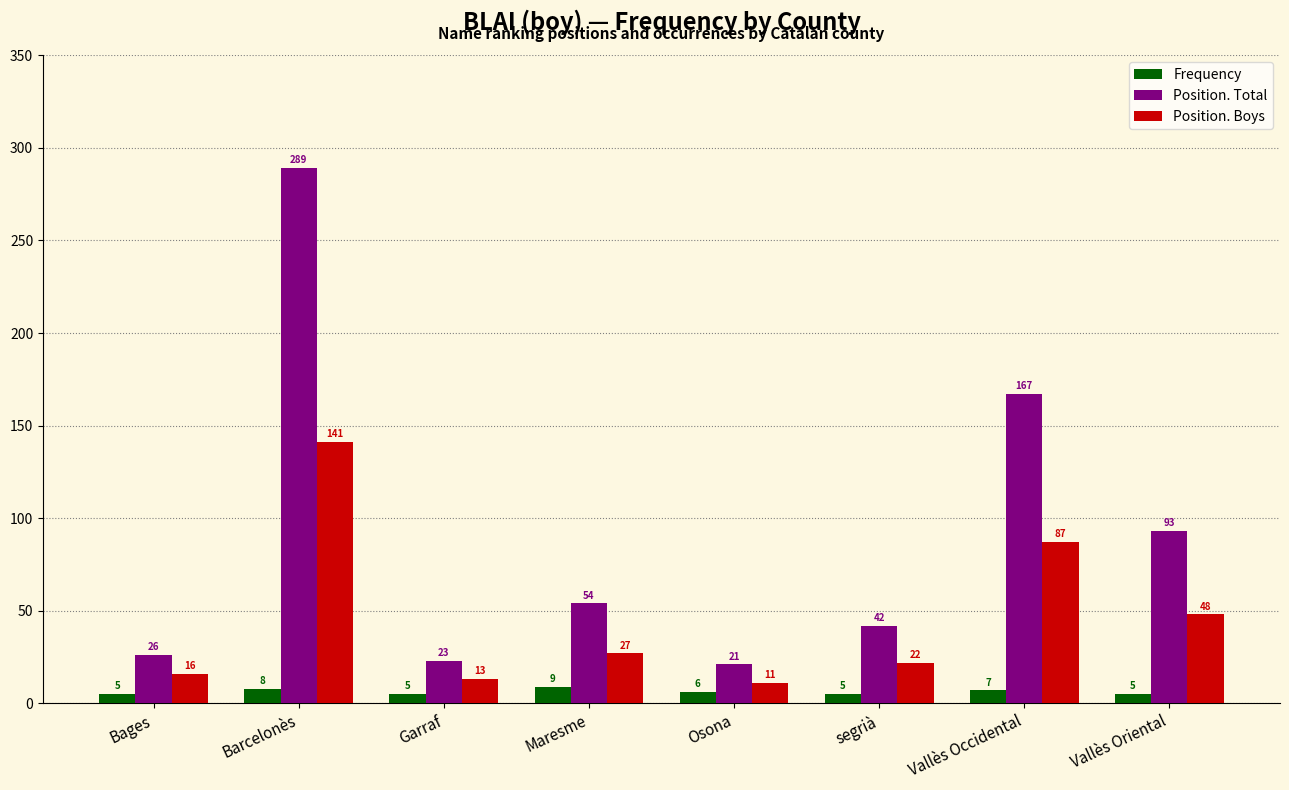

Read the Frequency value at Vallès Occidental.

7